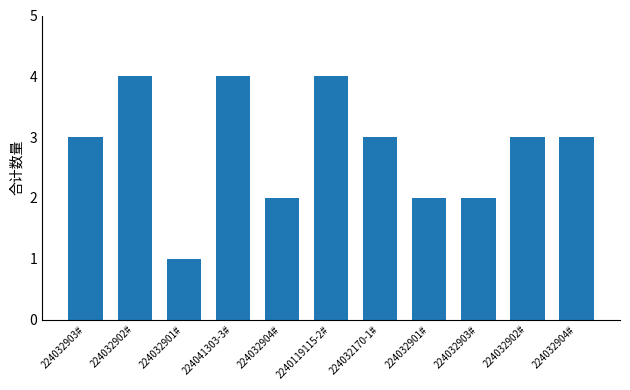

Reading left to right, transcribe all the data shown in this chart.

224032903#=3	224032902#=4	224032901#=1	224041303-3#=4	224032904#=2	2240119115-2#=4	224032170-1#=3	224032901#=2	224032903#=2	224032902#=3	224032904#=3